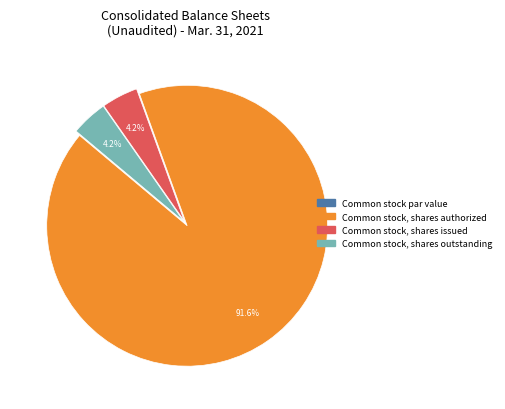

How much of the chart is everything except Common stock, shares authorized?

8.4%